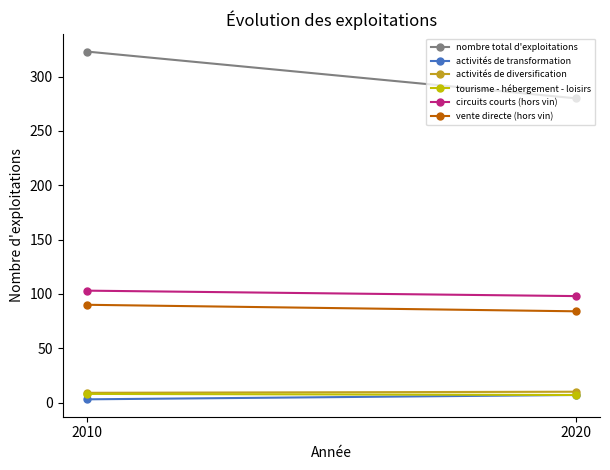

What is the value of the activités de diversification point at the 1st from the left?

9